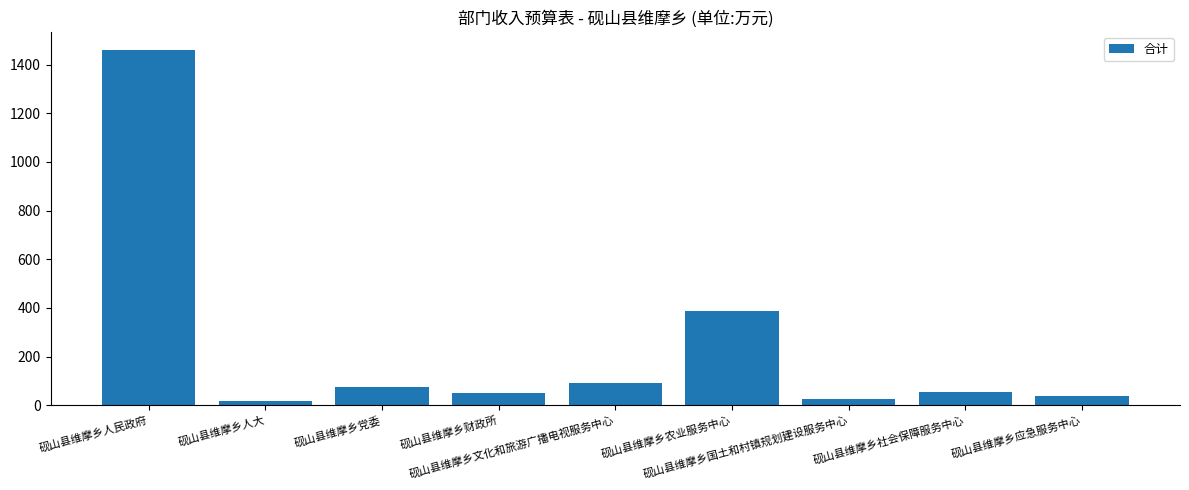

Where does the data first go above 53?

砚山县维摩乡人民政府